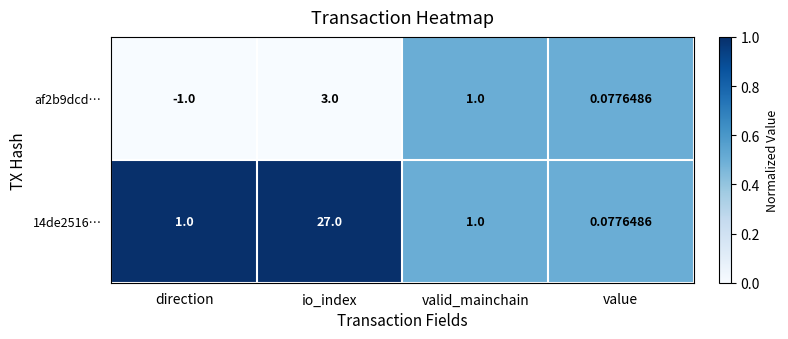

At which category is the sum across all series the highest?

io_index